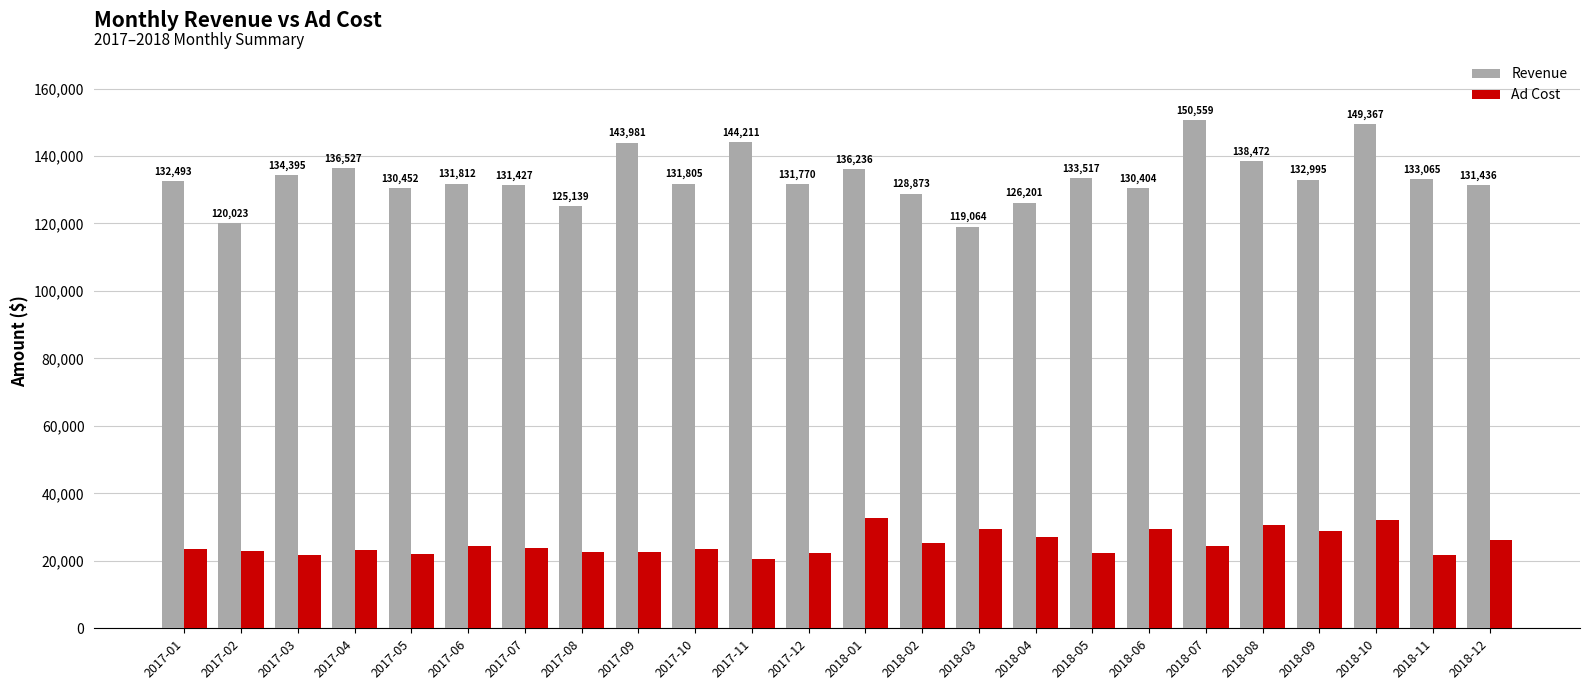

At how many categories does at least one series exceed 94093?

24